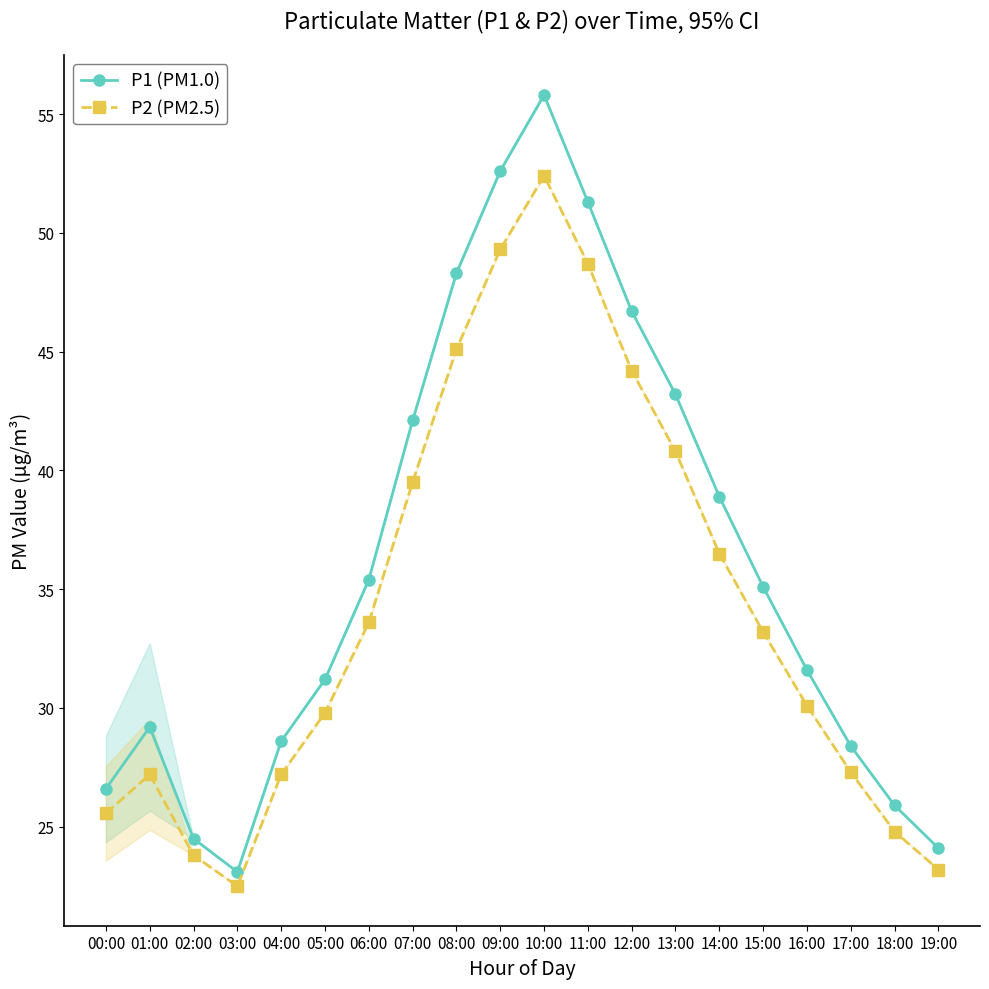

True or false: P2 (PM2.5) has a value of 23.3 at 10:00.

False